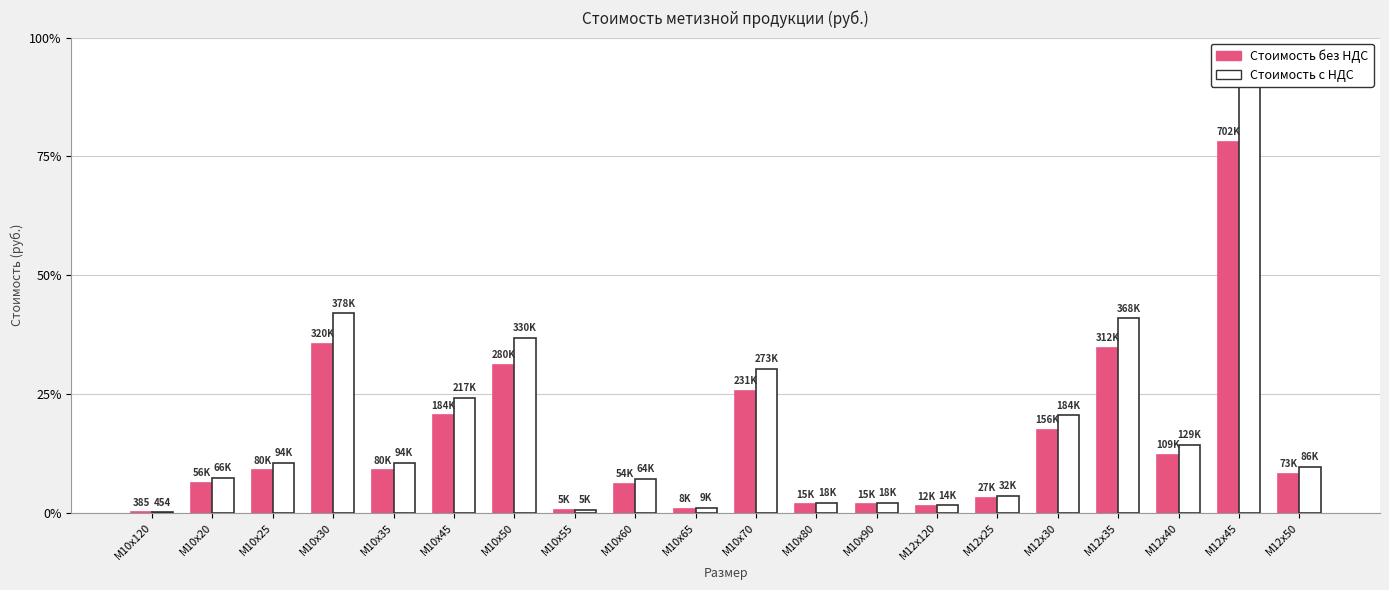

What position from the left is М10х90?

13